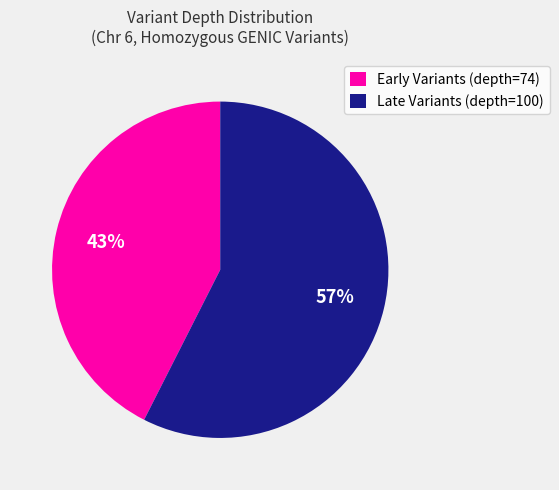

Is the sum of Late Variants (depth=100) and Early Variants (depth=74) greater than half?

Yes